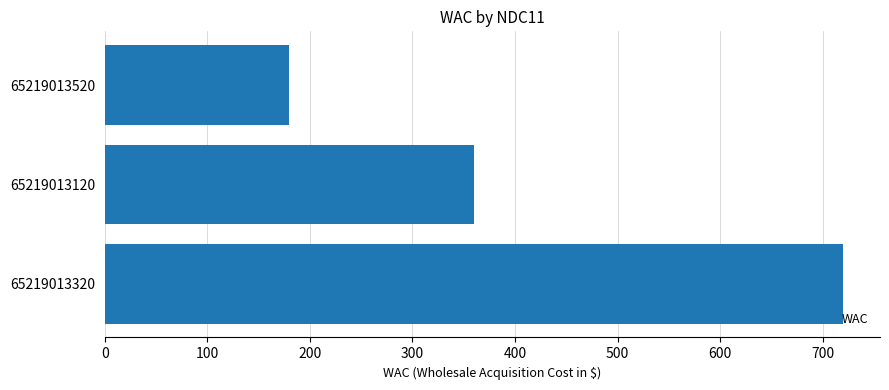

True or false: the data shows 493 at 65219013120.

False